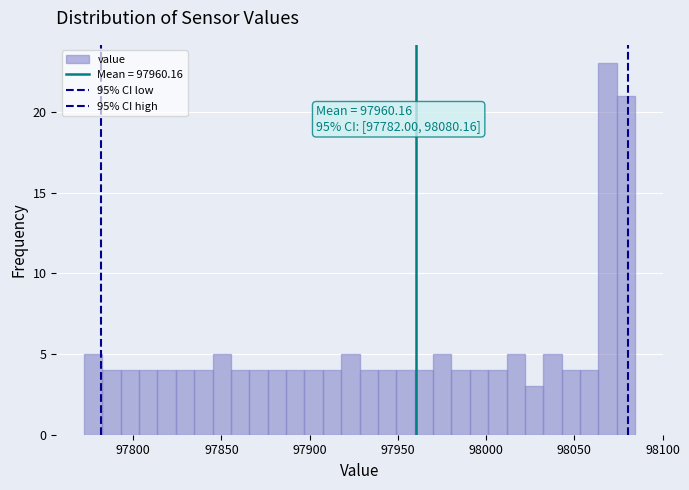

Around what value on the x-axis is the tallest bar? Give the approximate position of its centre, as read against the axis.

98070